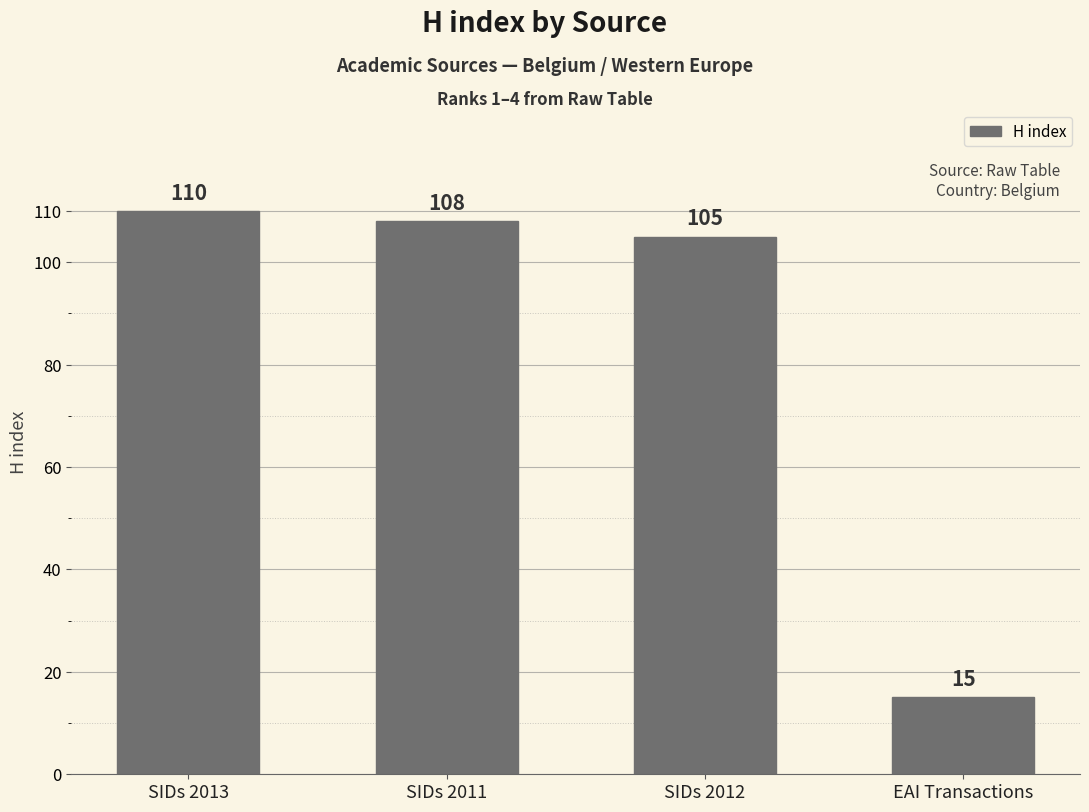

At which category does the chart reach its peak across all series?

SIDs 2013